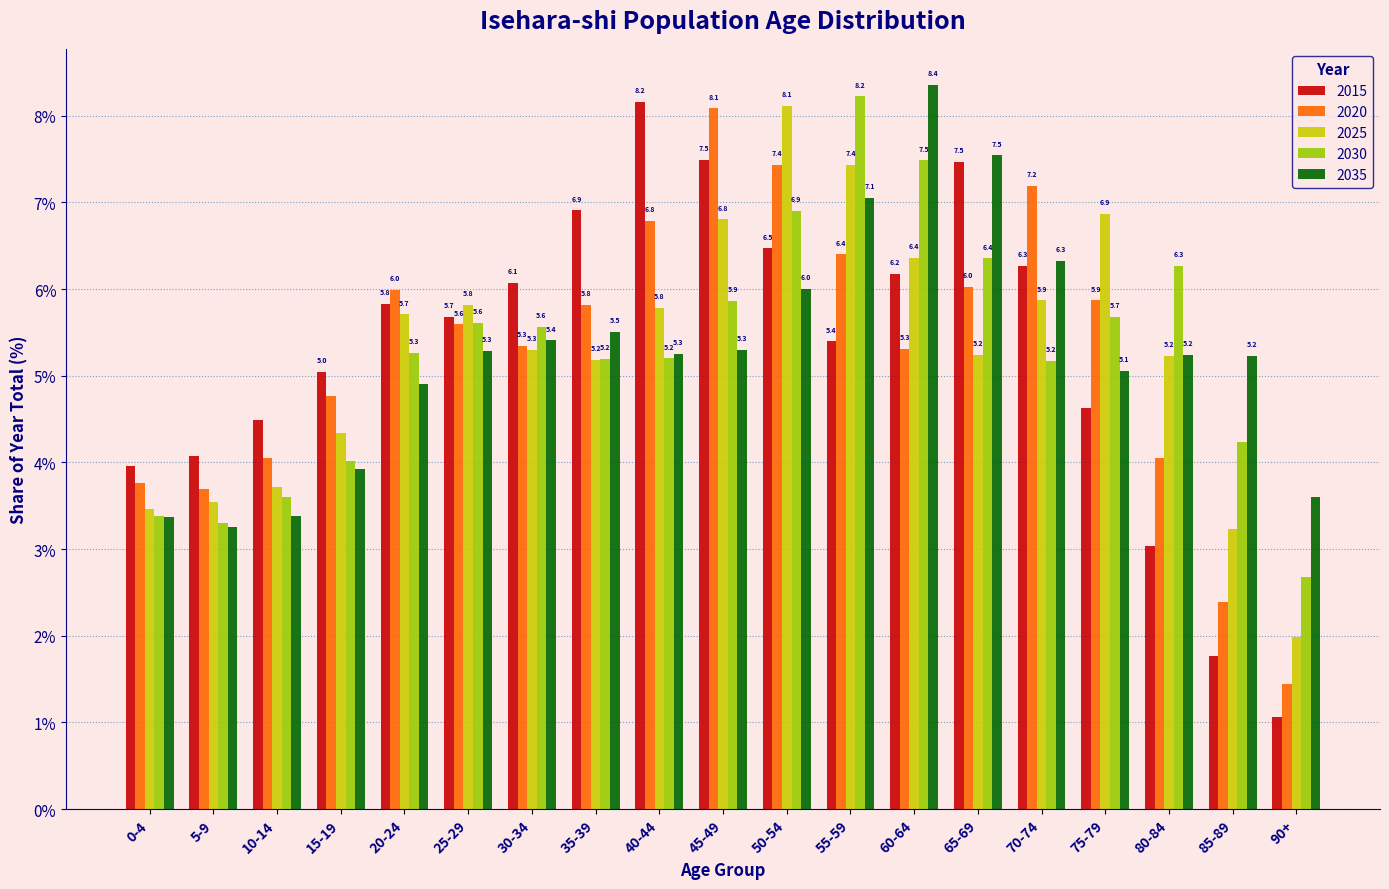

Which series changed the most between 10-14 and 40-44?

2015